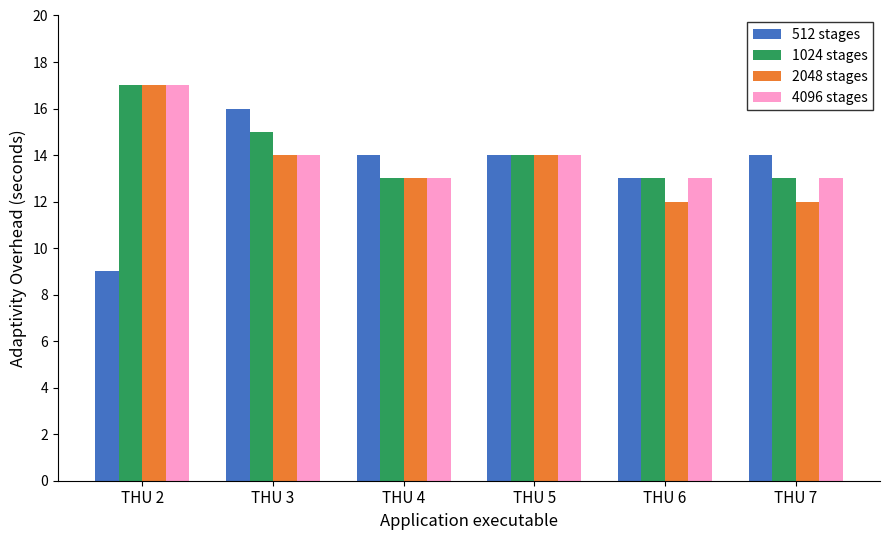

Does the chart contain any negative values?

No